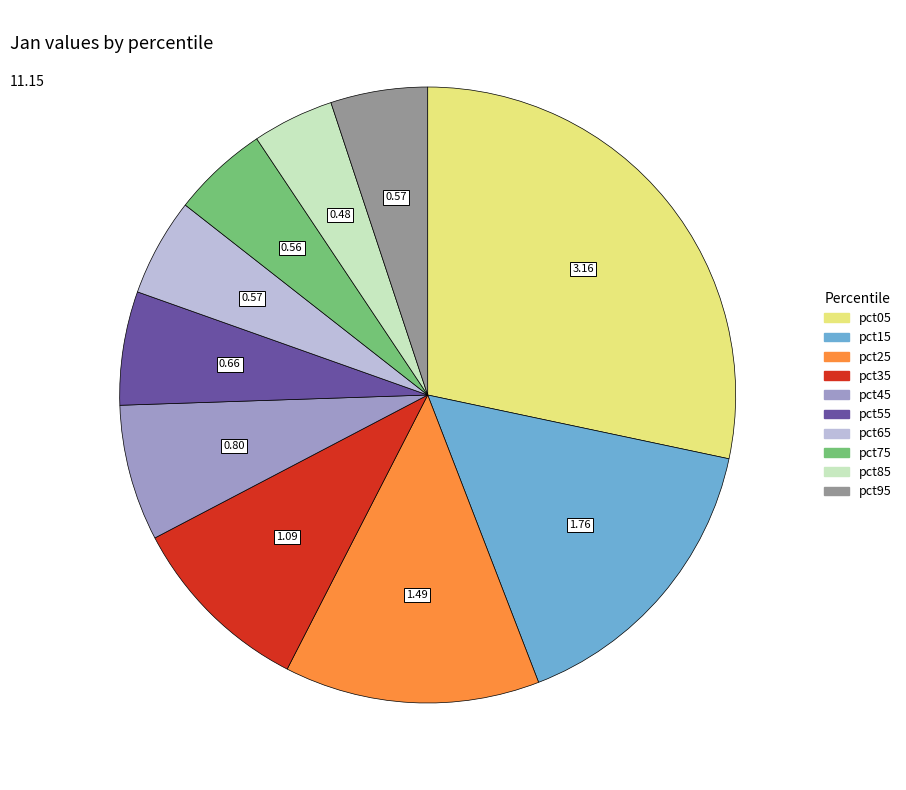

Does pct15 account for over 50% of the chart?

No